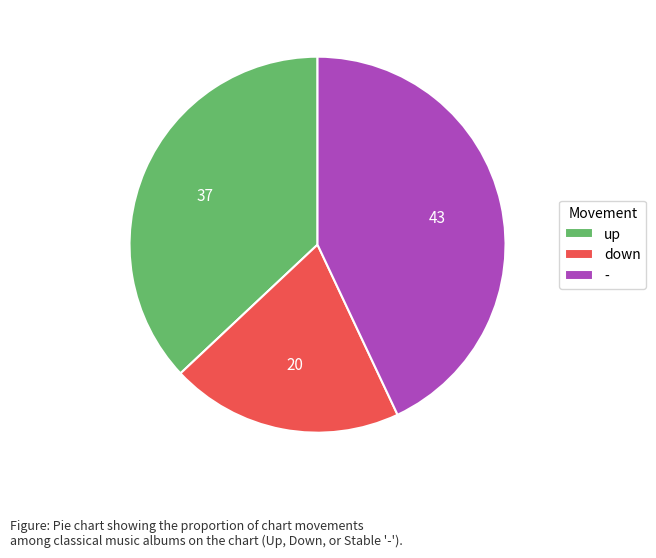

Does any single category account for the majority?

No